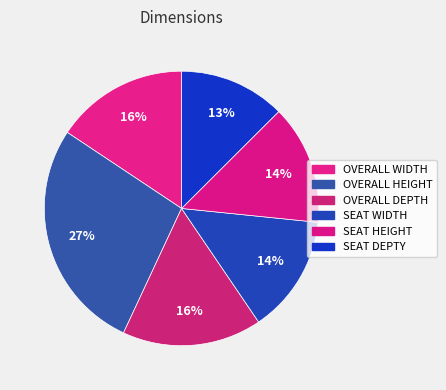

Does OVERALL HEIGHT account for over 50% of the chart?

No